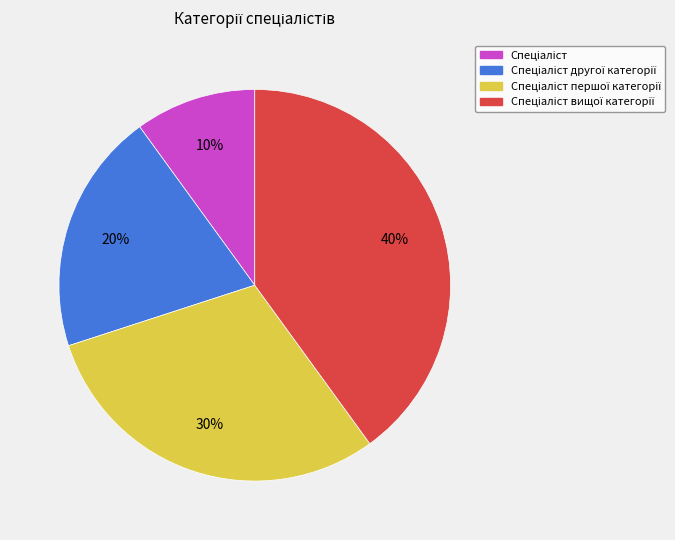

Is there any slice that represents more than half of the pie?

No